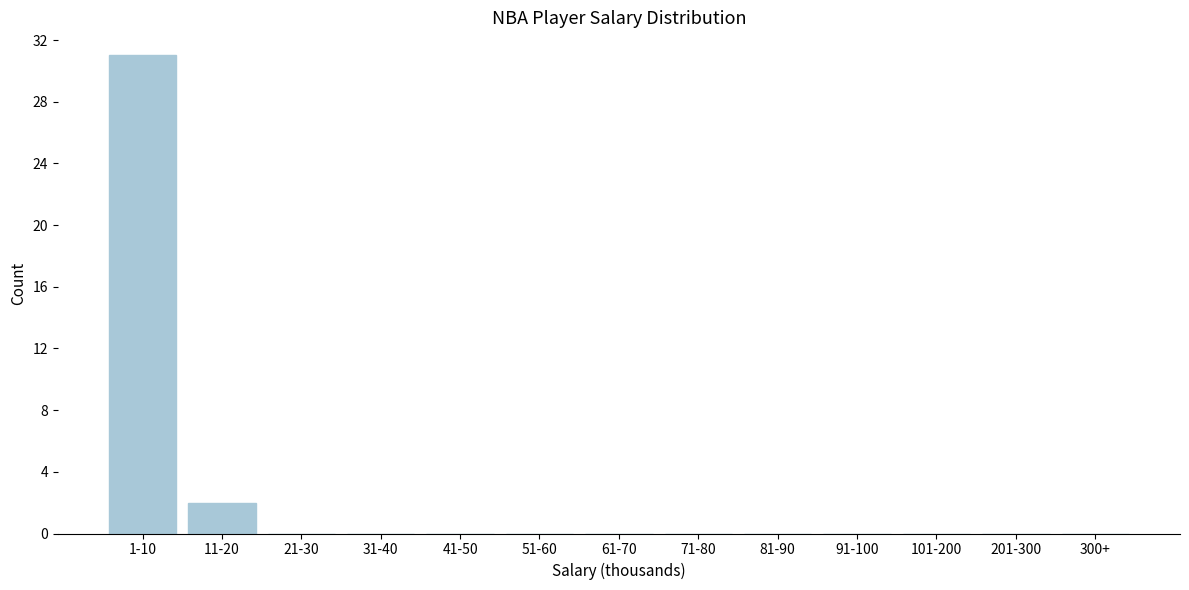

Reading right to left, transcribe all the data shown in this chart.

300+=0	201-300=0	101-200=0	91-100=0	81-90=0	71-80=0	61-70=0	51-60=0	41-50=0	31-40=0	21-30=0	11-20=2	1-10=31